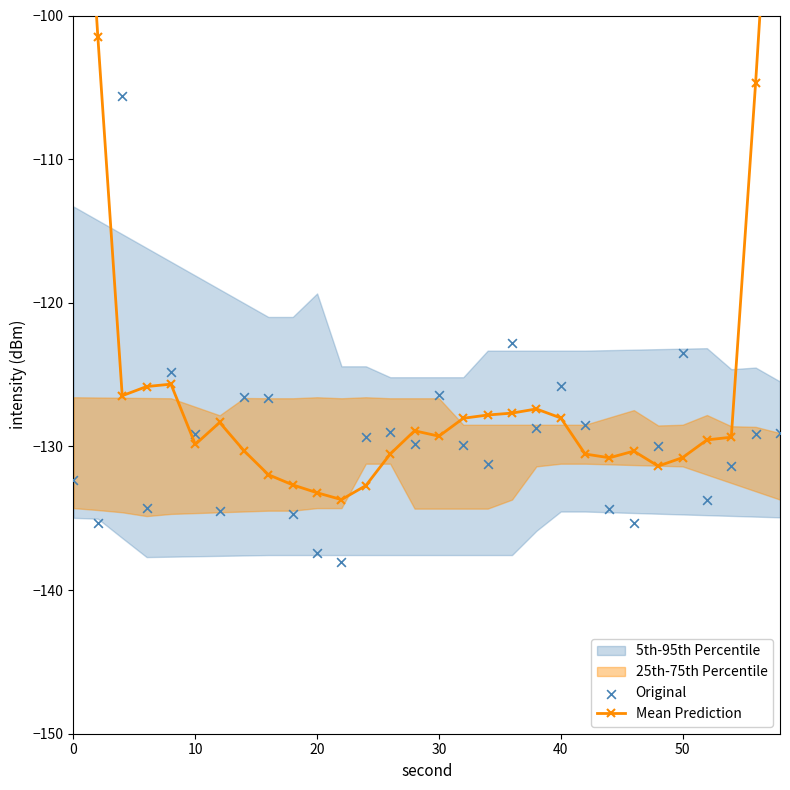

Is the value of Mean Prediction at 23 greater than the value of Original at 29?

No